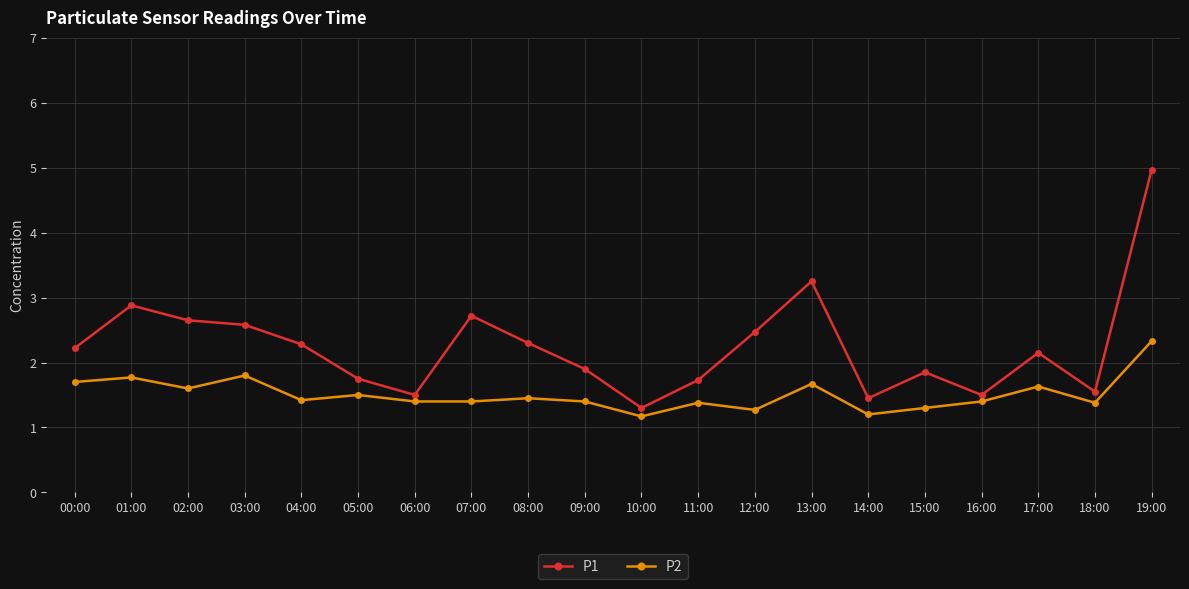

Where is the first local maximum for P1?

01:00